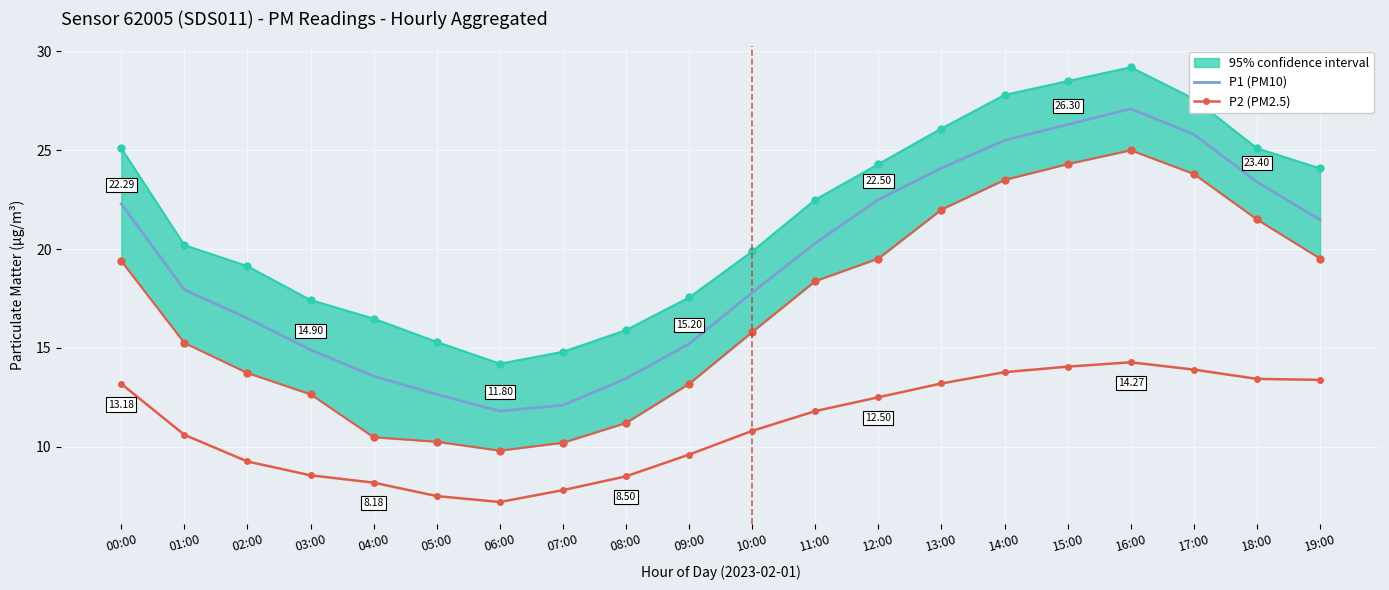

What is the minimum value for P2 (PM2.5)?

7.2